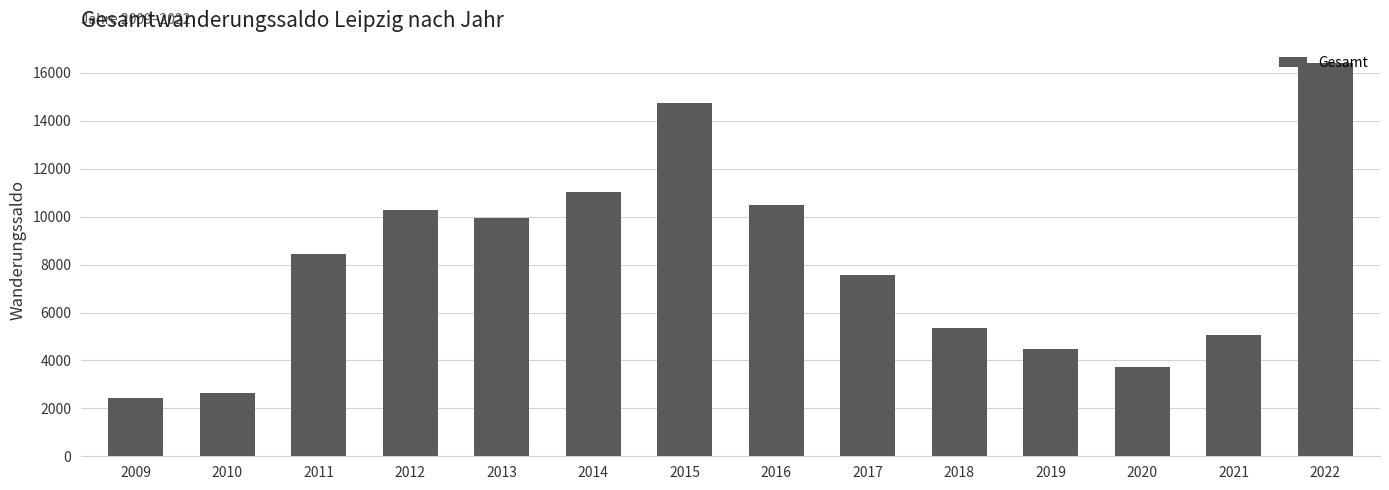

Reading left to right, what are all the values shown in this chart?

2009=2429	2010=2650	2011=8424	2012=10272	2013=9935	2014=11024	2015=14750	2016=10481	2017=7573	2018=5347	2019=4468	2020=3707	2021=5043	2022=16399